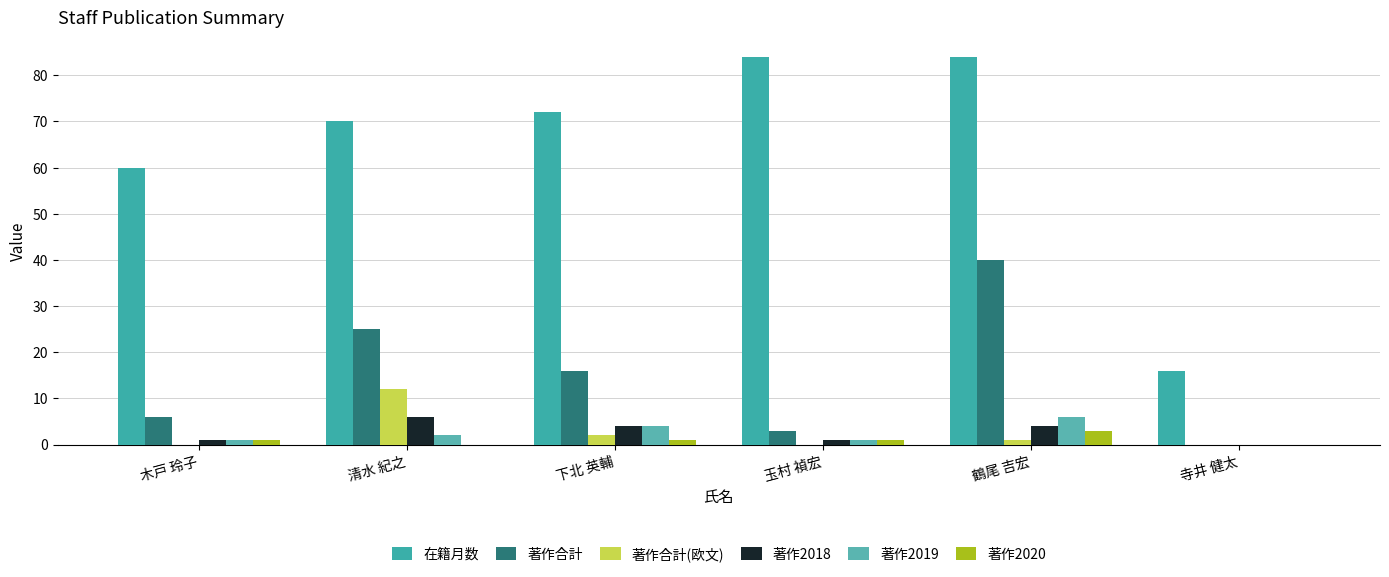

Count the number of data series in this chart.

6